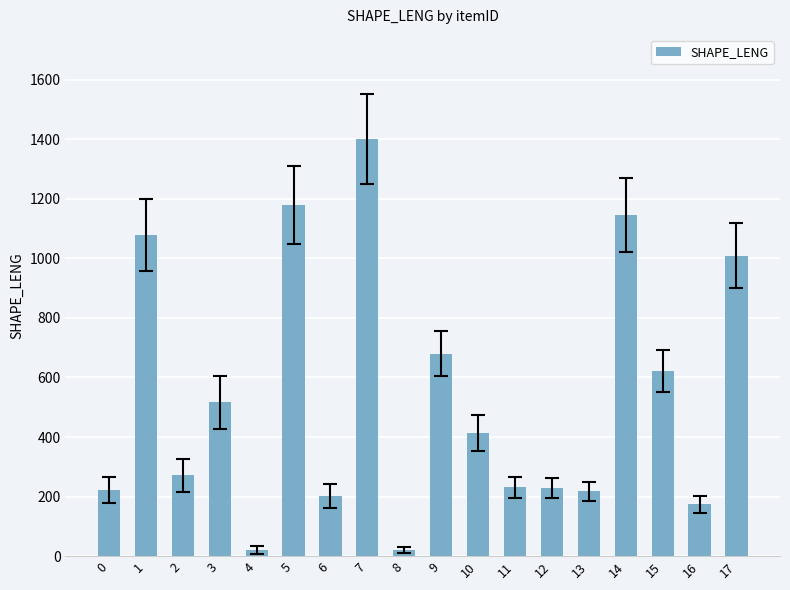

What is the difference between the values at 7 and 11?

1170.3